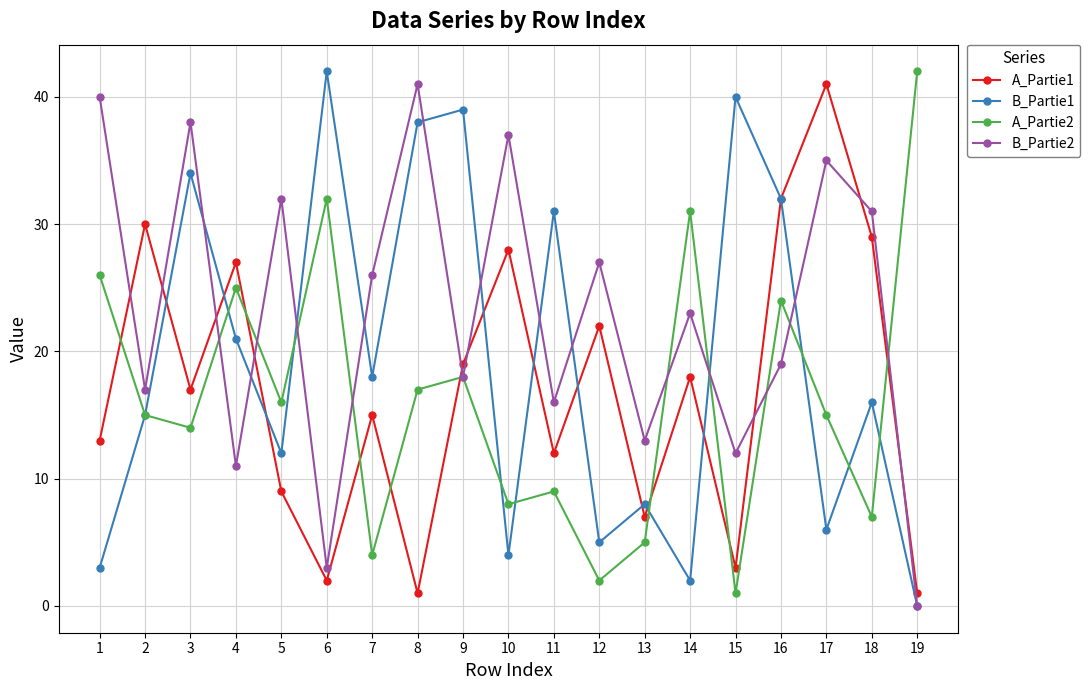

In B_Partie2, how many points are lower than both neighbors (excluding endpoints)?

7